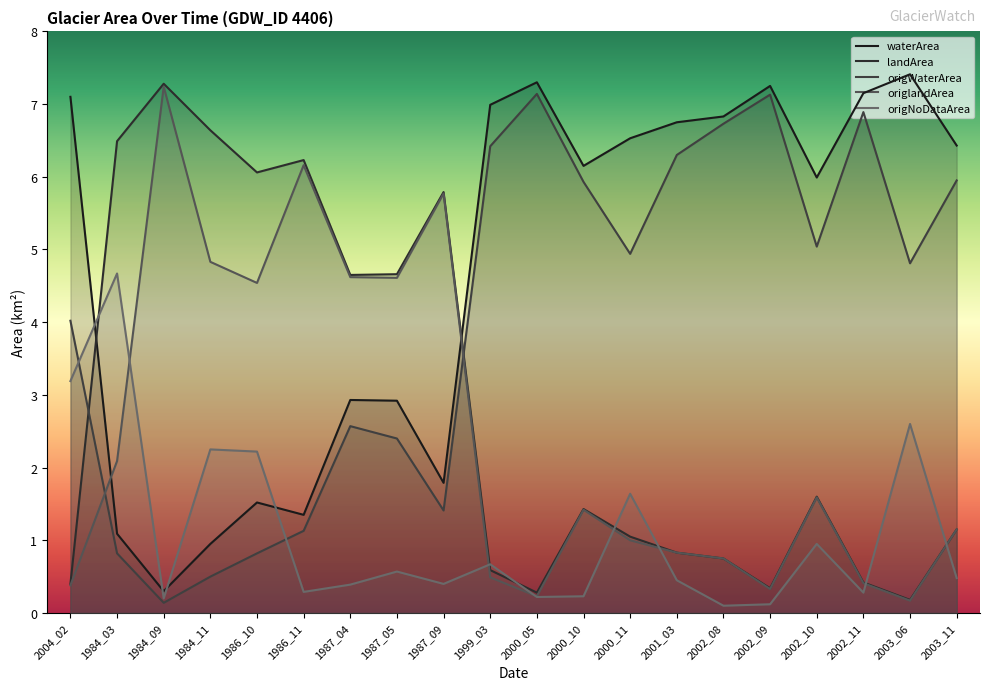

Which series changed the most between 2002_08 and 2002_11?

origlandArea